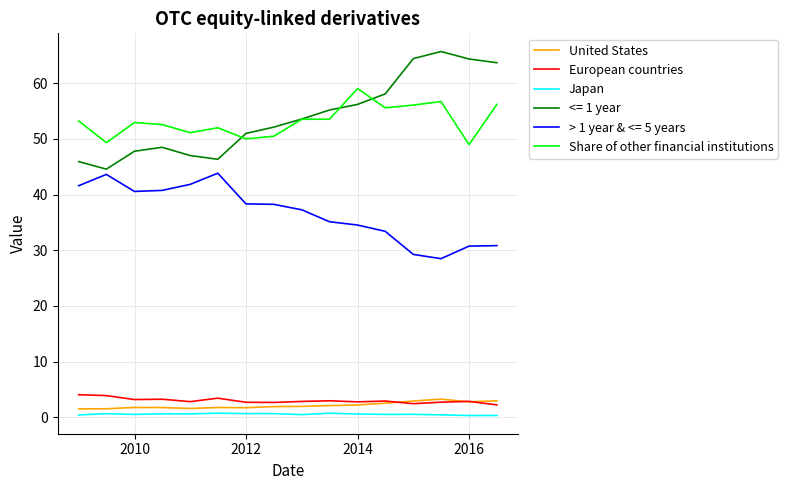

Which series has the largest range (max minus min)?

<= 1 year